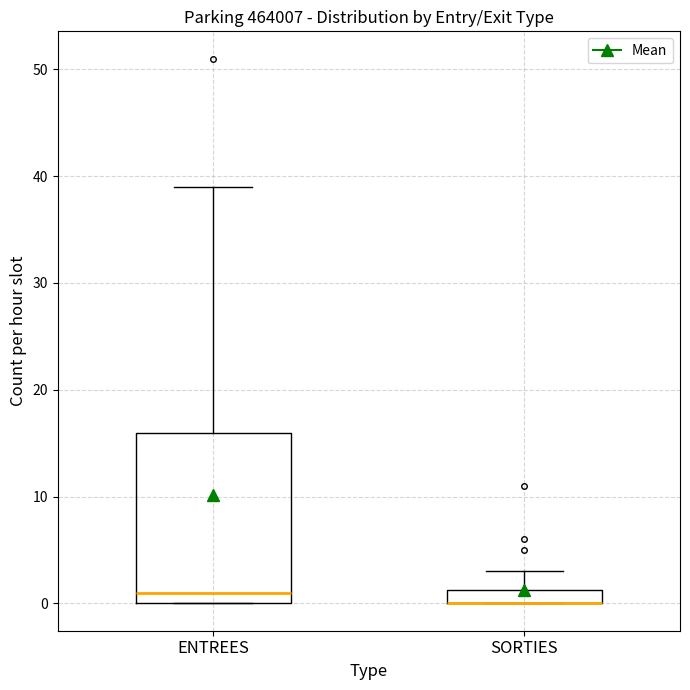

Comparing the boxes themselves (not the whiskers), which one is the tallest?

ENTREES